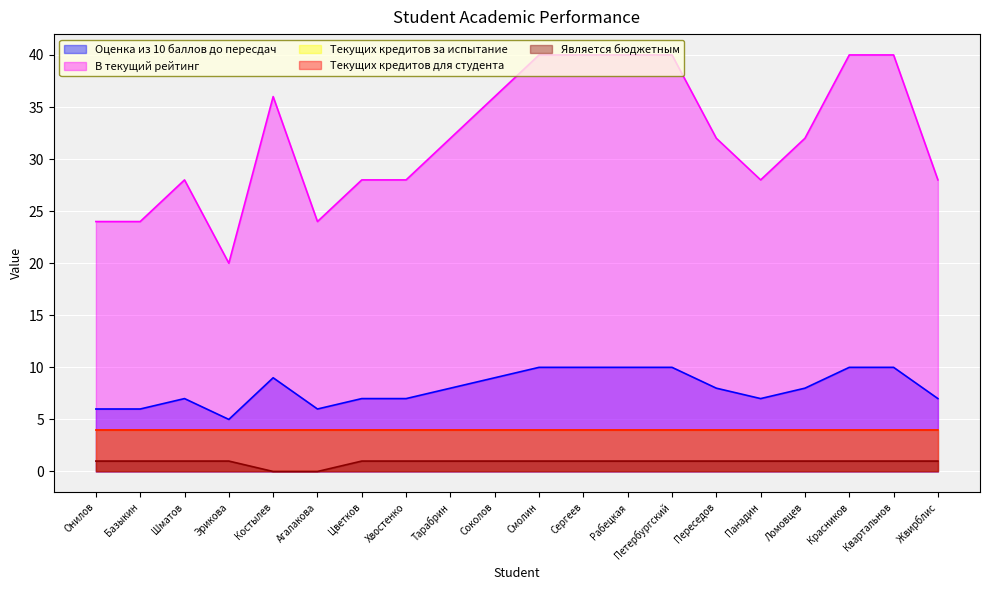

Is it true that Оценка из 10 баллов до пересдач equals 8 at Переседов?

True